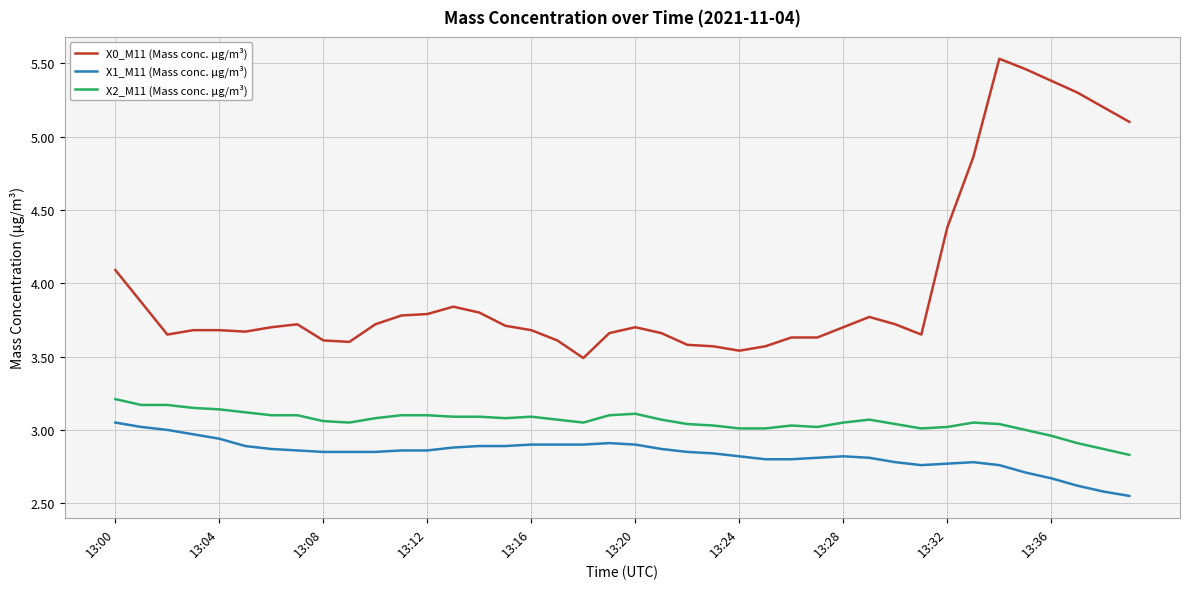

True or false: X1_M11 (Mass conc. μg/m³) and X2_M11 (Mass conc. μg/m³) cross at least once.

False